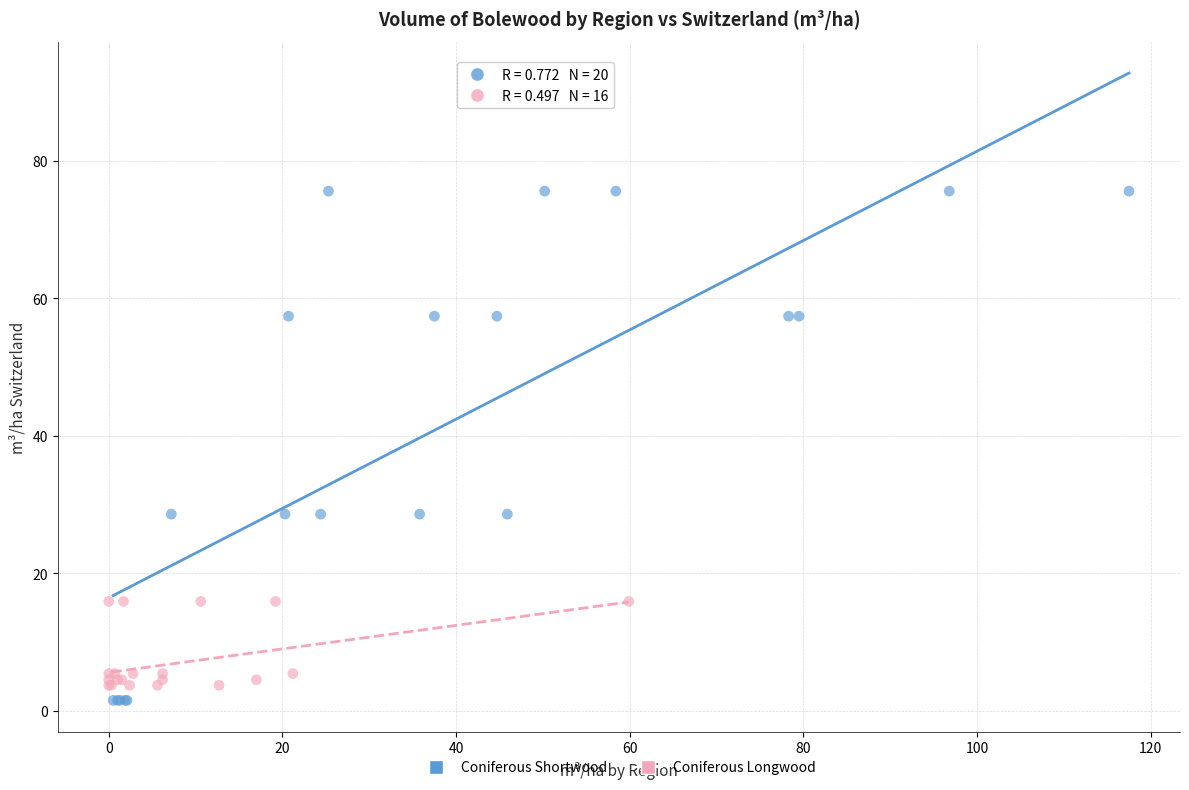

Which series has the largest Y range (max minus min)?

Coniferous Shortwood